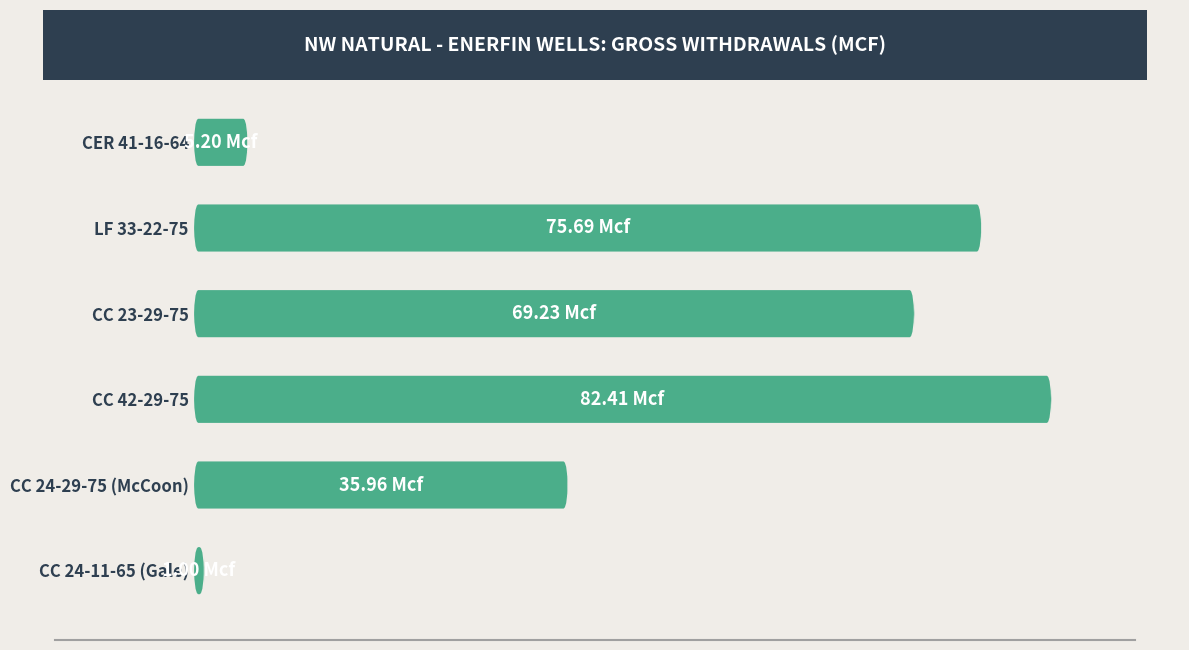

True or false: the data shows 63.9 at CC 24-29-75 (McCoon).

False